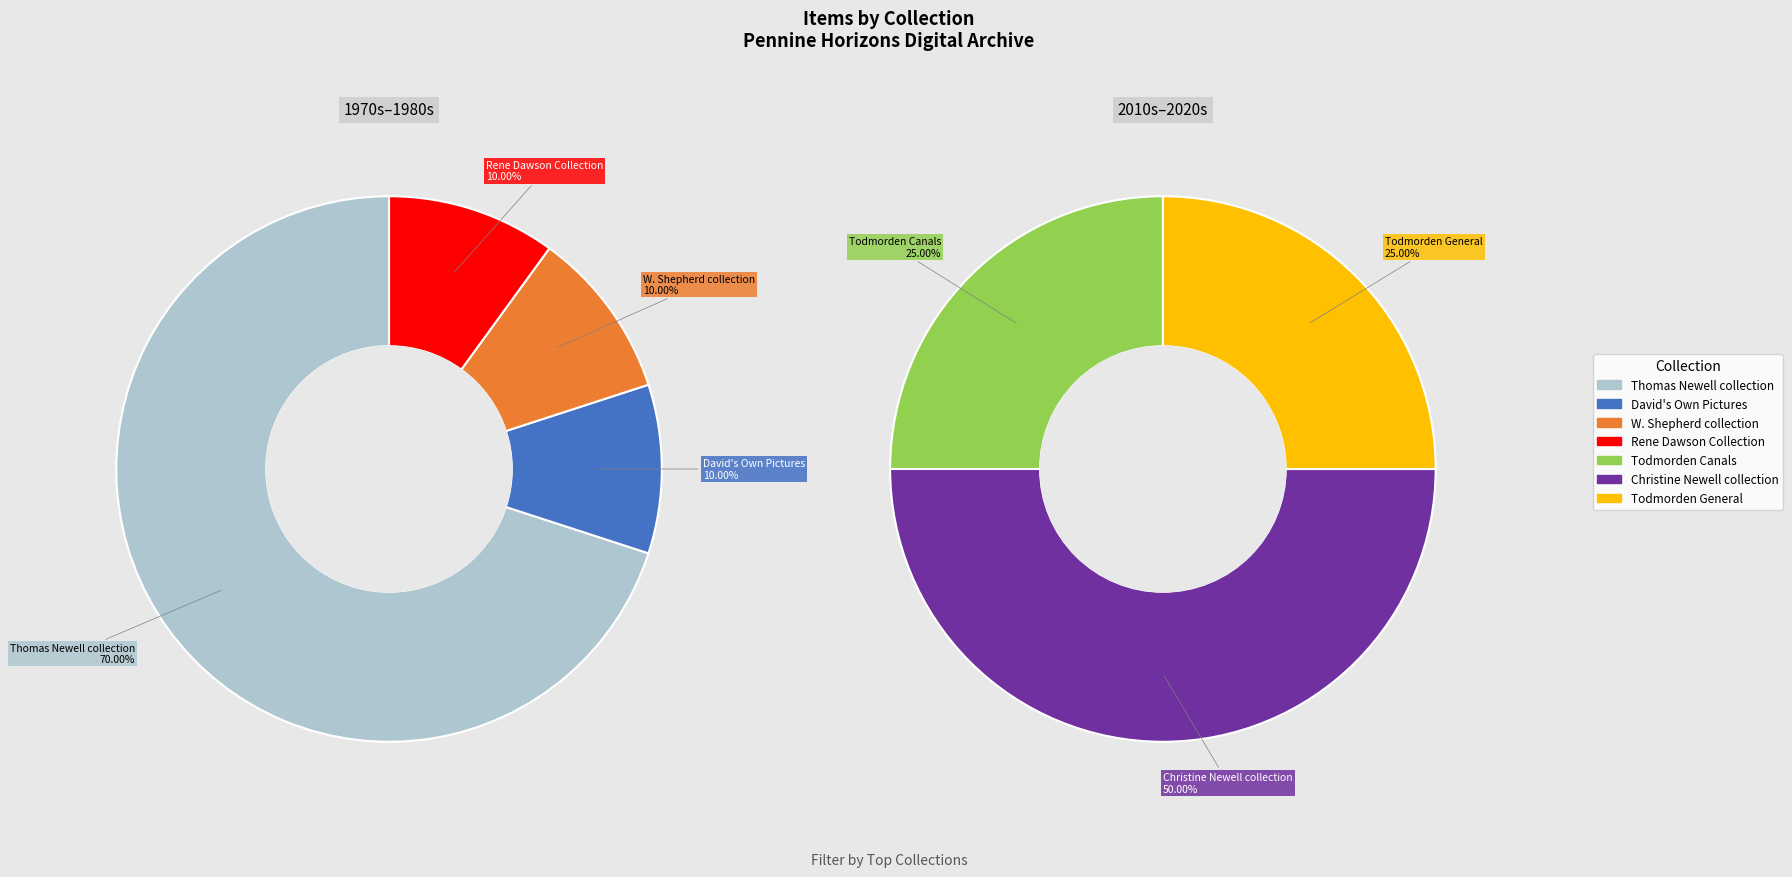

Does David's Own Pictures account for over 50% of the chart?

No